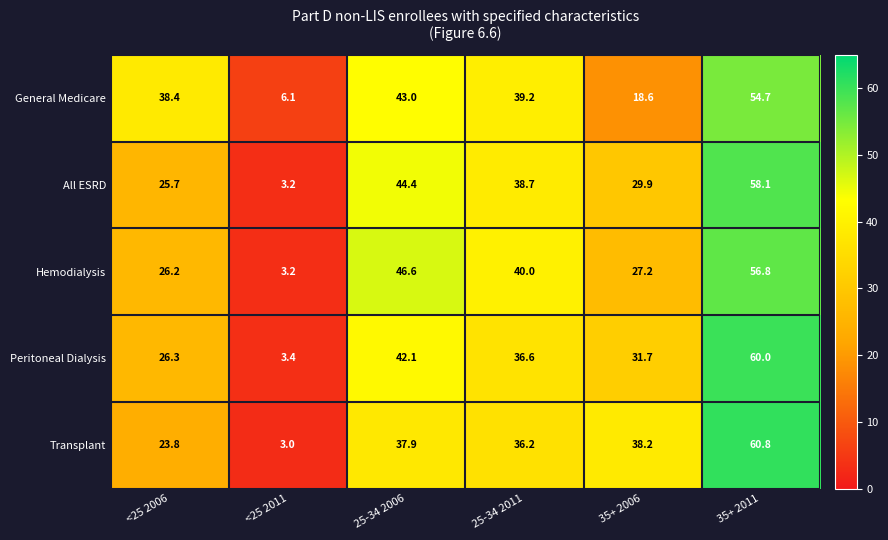

Count the number of data series in this chart.

5